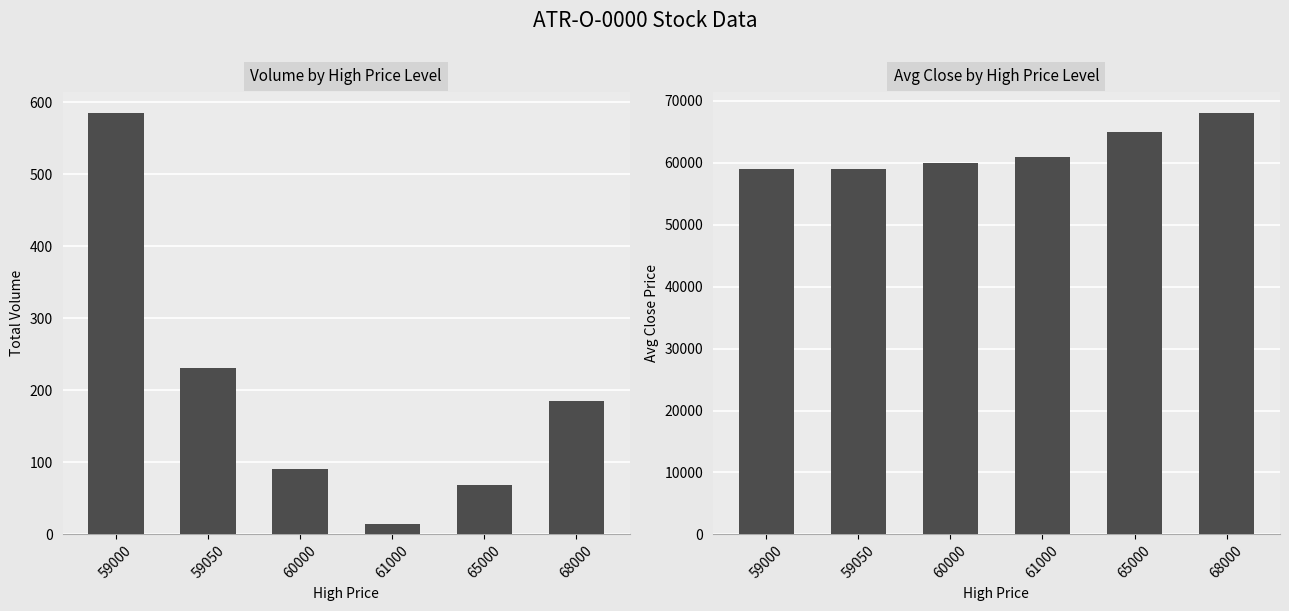

What is the value of the Volume by High Price Level bar at the 6th from the left?

185